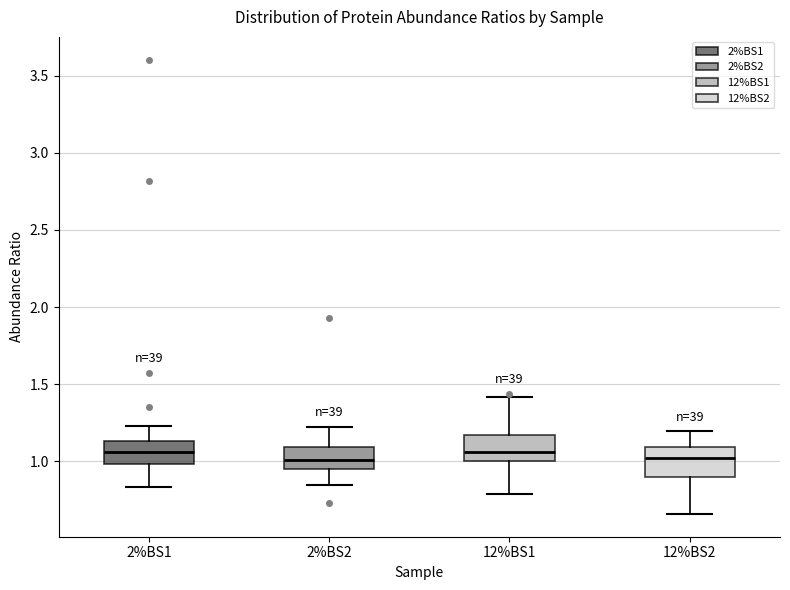

Where does the median line of the box for 12%BS2 sit on the y-axis? The values are not printed on the chart, so give them approximately, as read against the axis.

1.00